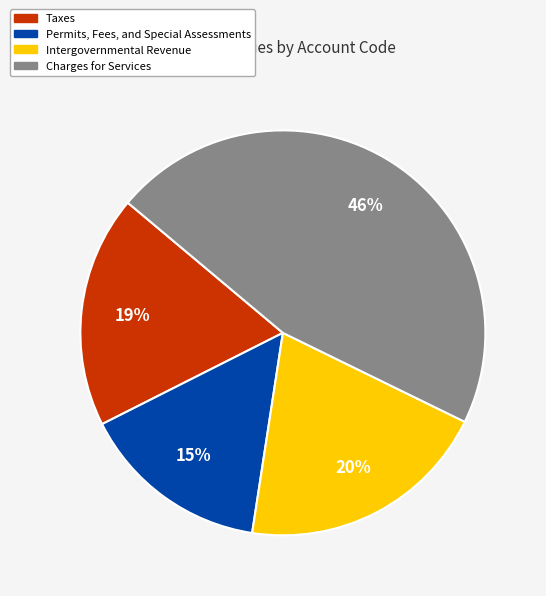

To the nearest percent, what is the combined percentage of Charges for Services and Permits, Fees, and Special Assessments?

61%